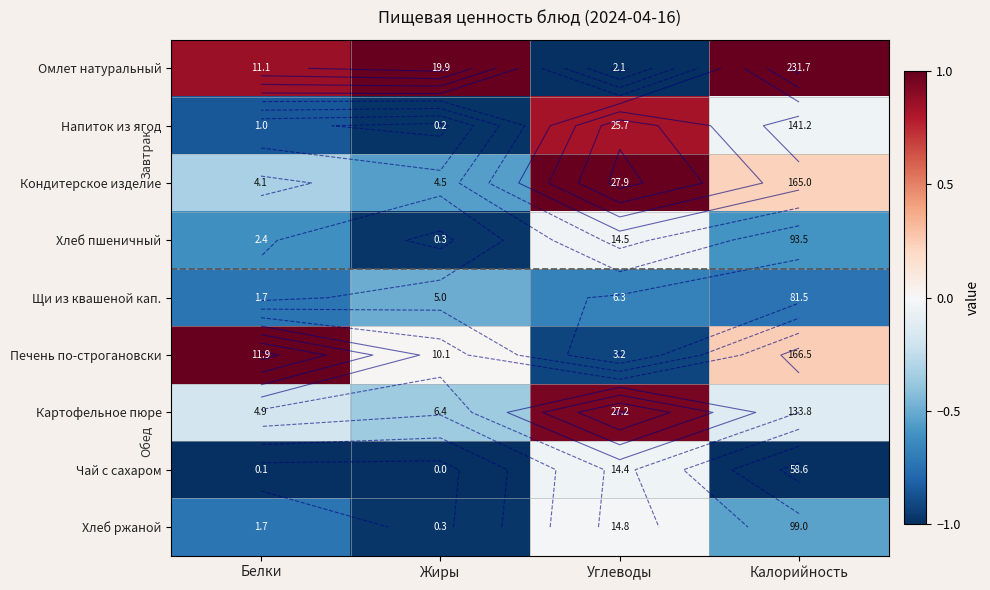

At how many categories does at least one series exceed 0?

4